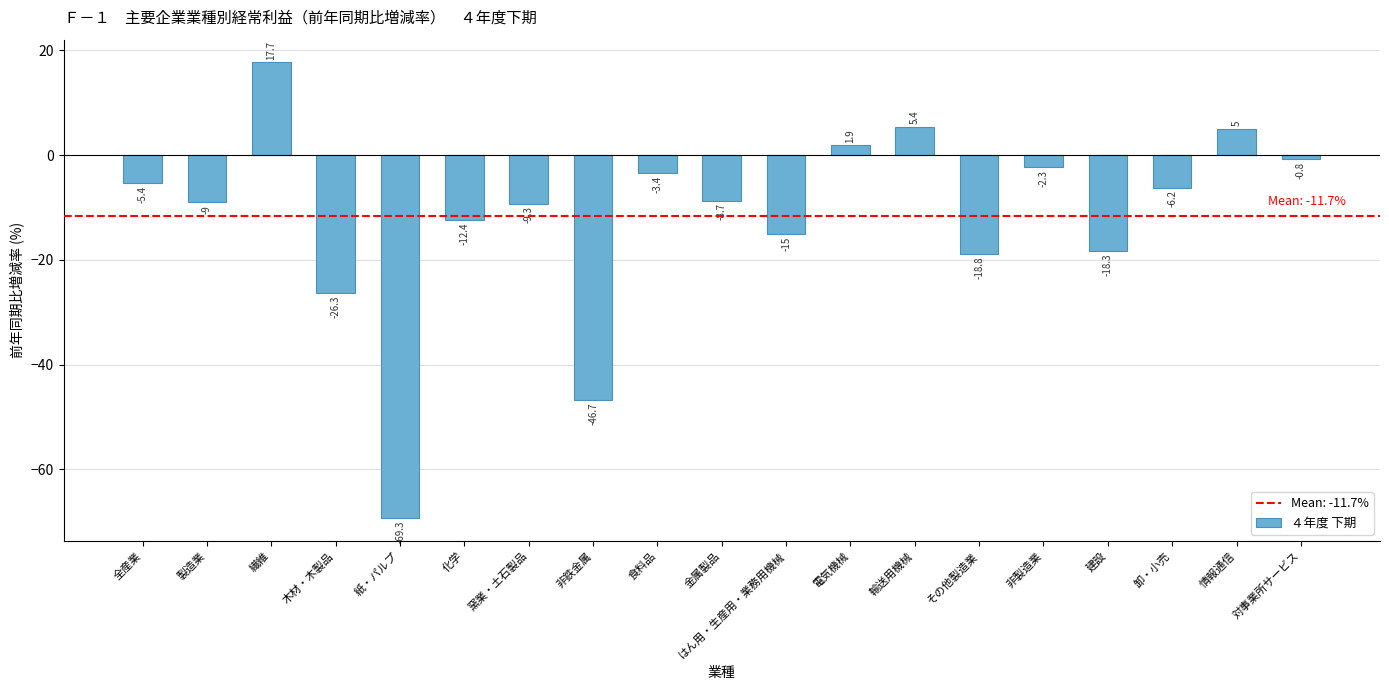

How many values are below -8?

10